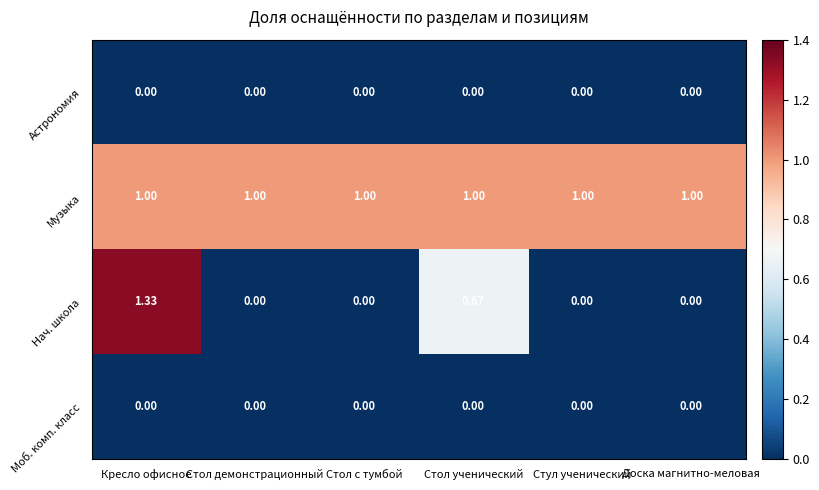

What is the total value across all series at Стол ученический?

1.7